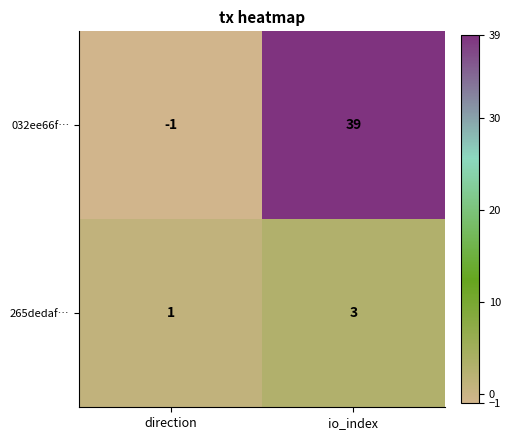

Which series has the widest spread of values?

032ee66f…